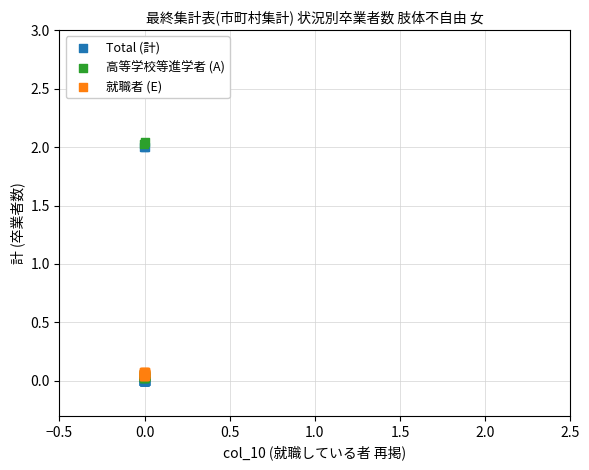

What are all the series names shown in the legend?

Total (計), 高等学校等進学者 (A), 就職者 (E)